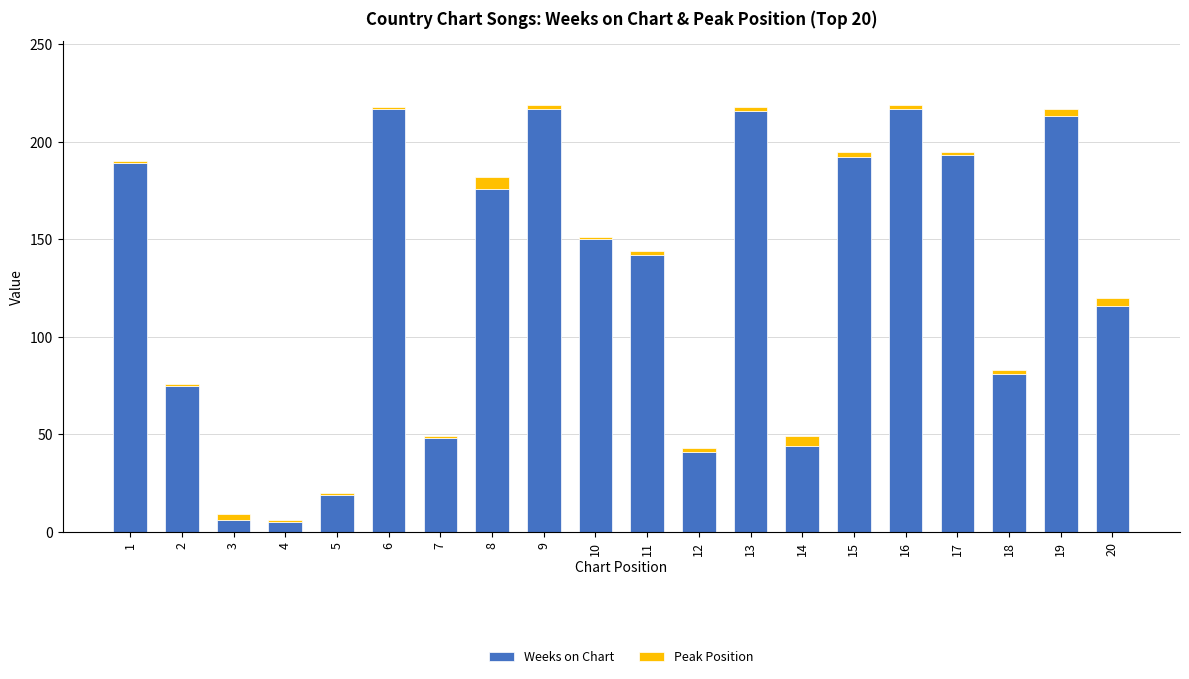

The Weeks on Chart series shows 56 at 6. True or false?

False